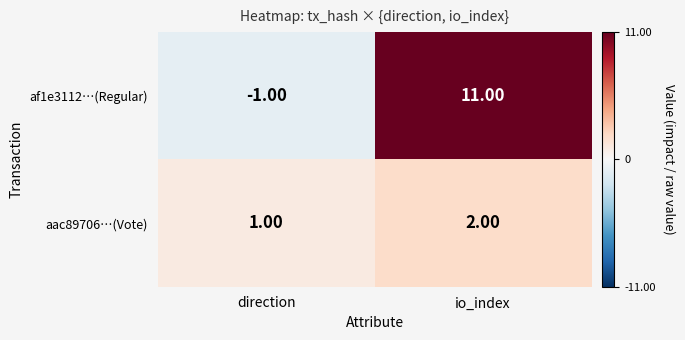

List the series in order of their peak value, highest first.

af1e3112…(Regular), aac89706…(Vote)